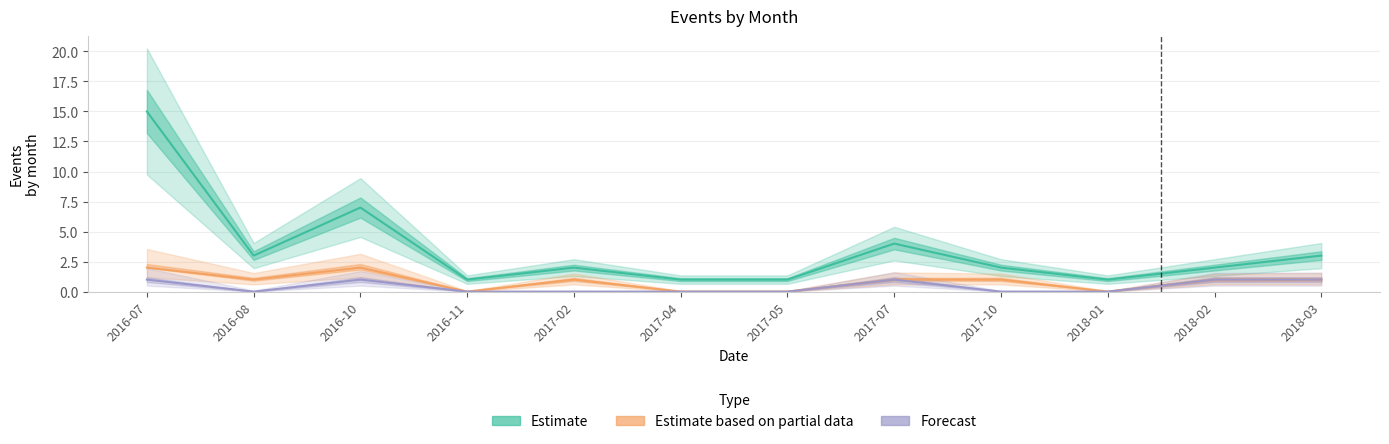

True or false: Estimate and Estimate based on partial data intersect in this chart.

False